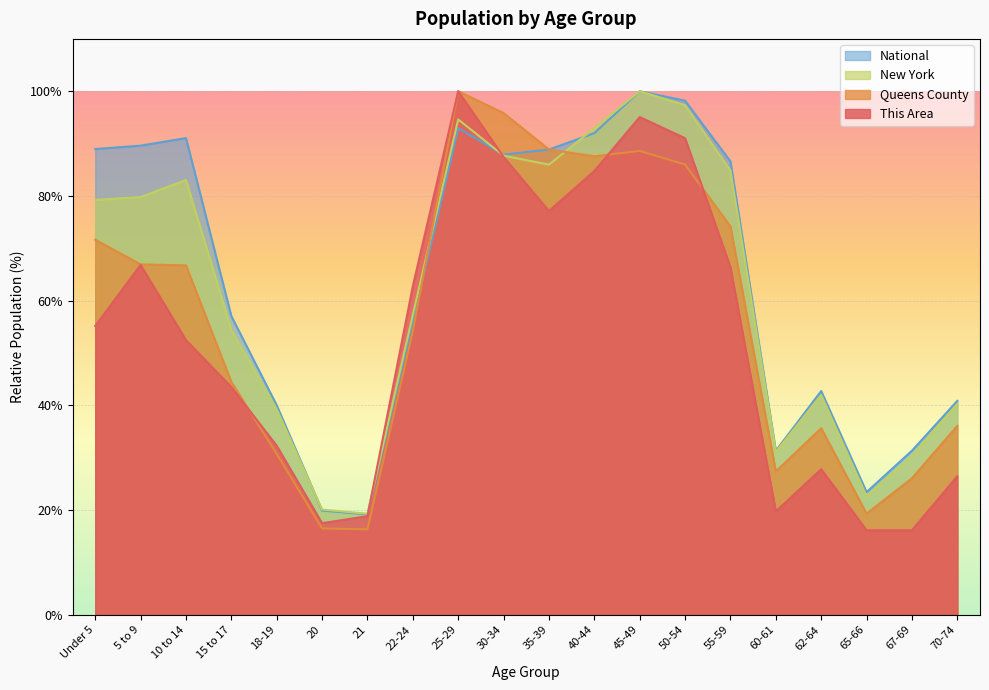

Rank the categories by This Area value from lowest to highest.

65-66, 67-69, 20, 21, 60-61, 70-74, 62-64, 18-19, 15 to 17, 10 to 14, Under 5, 22-24, 55-59, 5 to 9, 35-39, 40-44, 30-34, 50-54, 45-49, 25-29